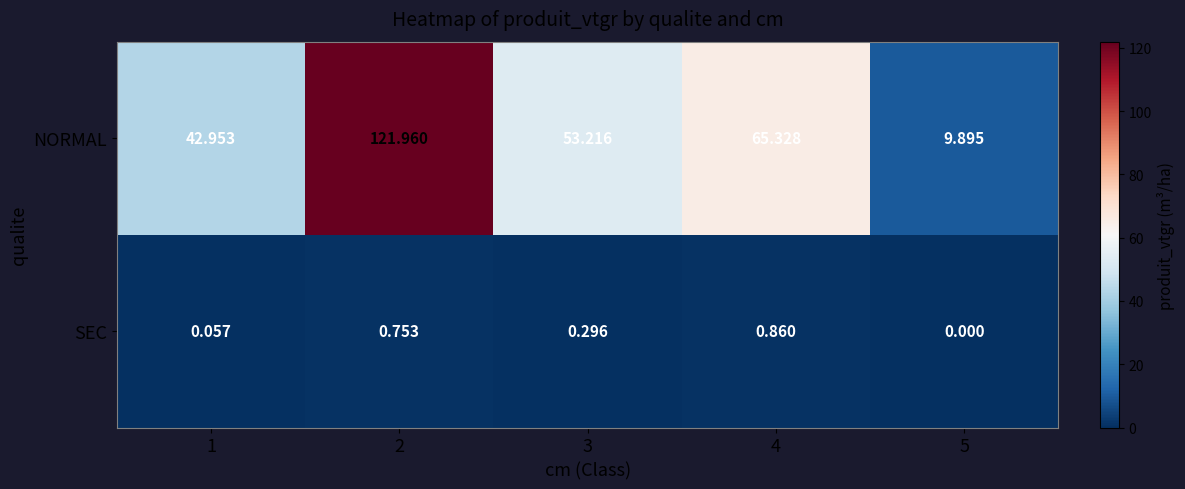

List the series in order of their overall mean, highest first.

NORMAL, SEC